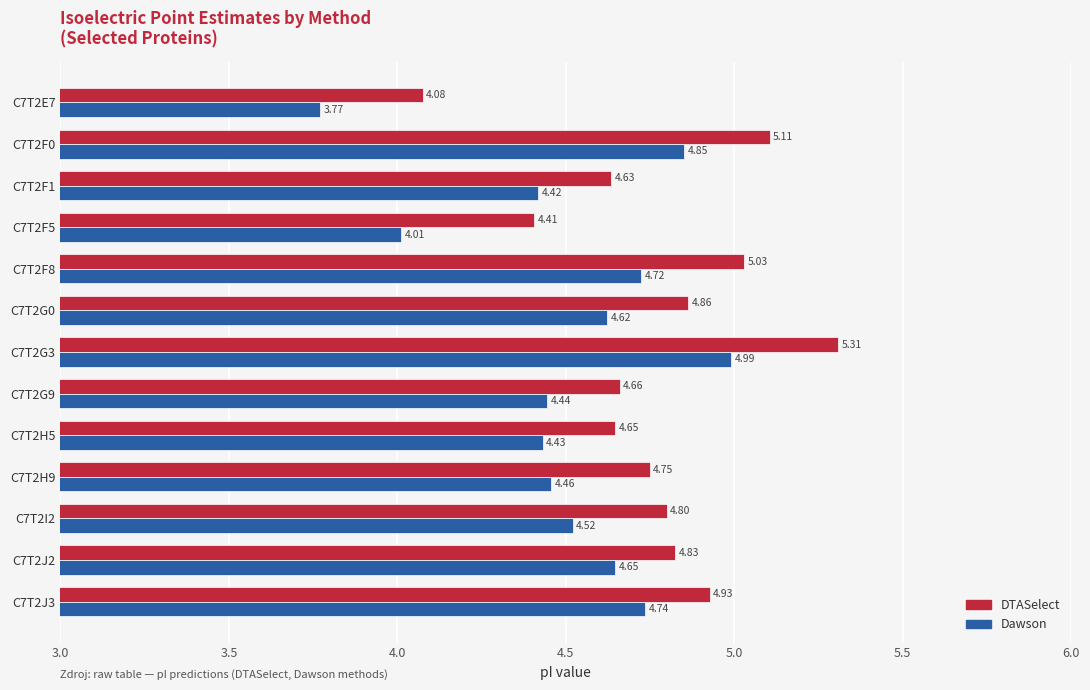

Is the value of DTASelect at C7T2E7 greater than the value of Dawson at C7T2J2?

No